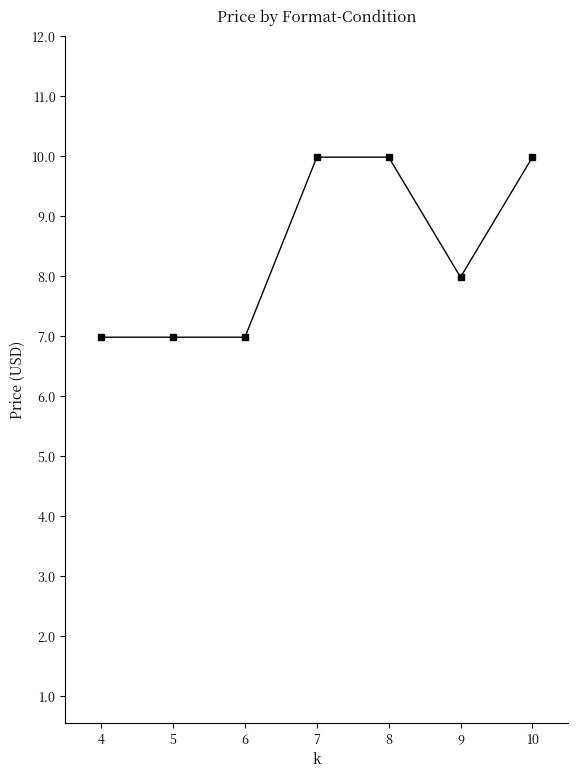

Reading left to right, what are all the values shown in this chart?

7.0	7.0	7.0	10.0	10.0	8.0	10.0